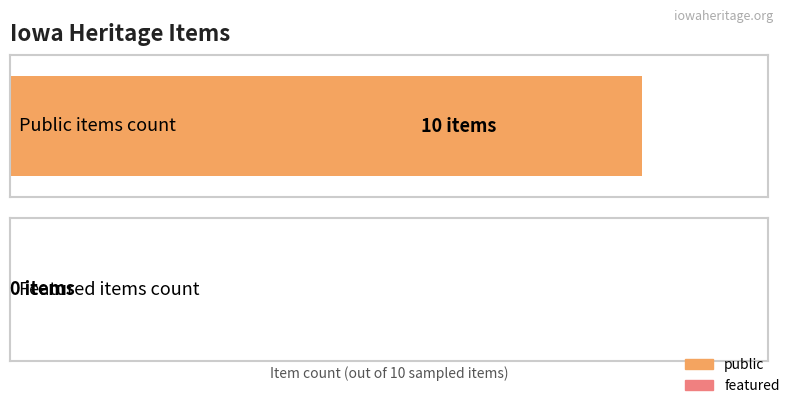

What are all the series names shown in the legend?

public, featured